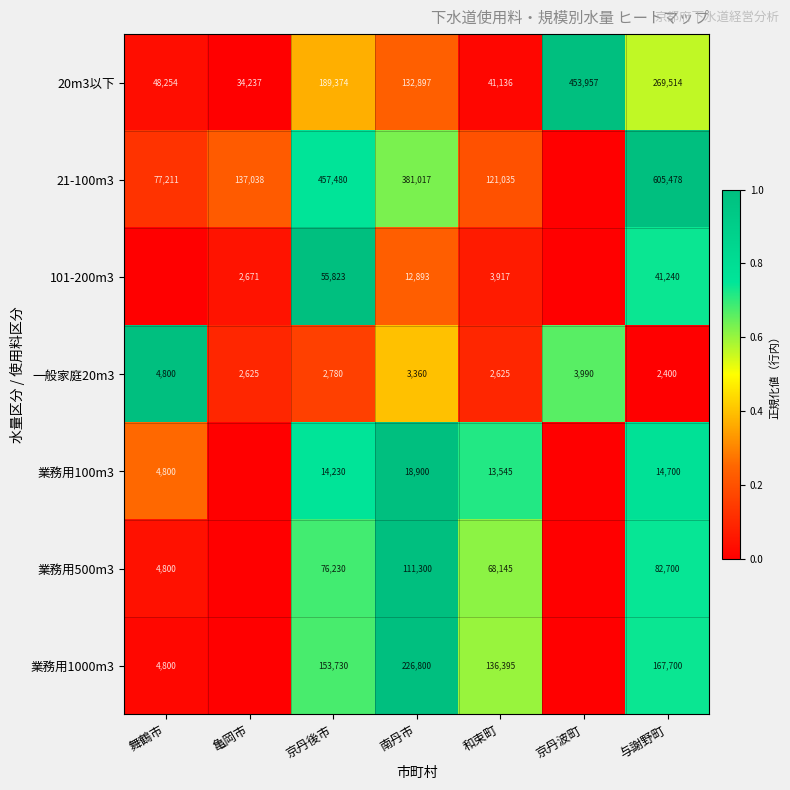

Which series changed the most between 南丹市 and 与謝野町?

21-100m3